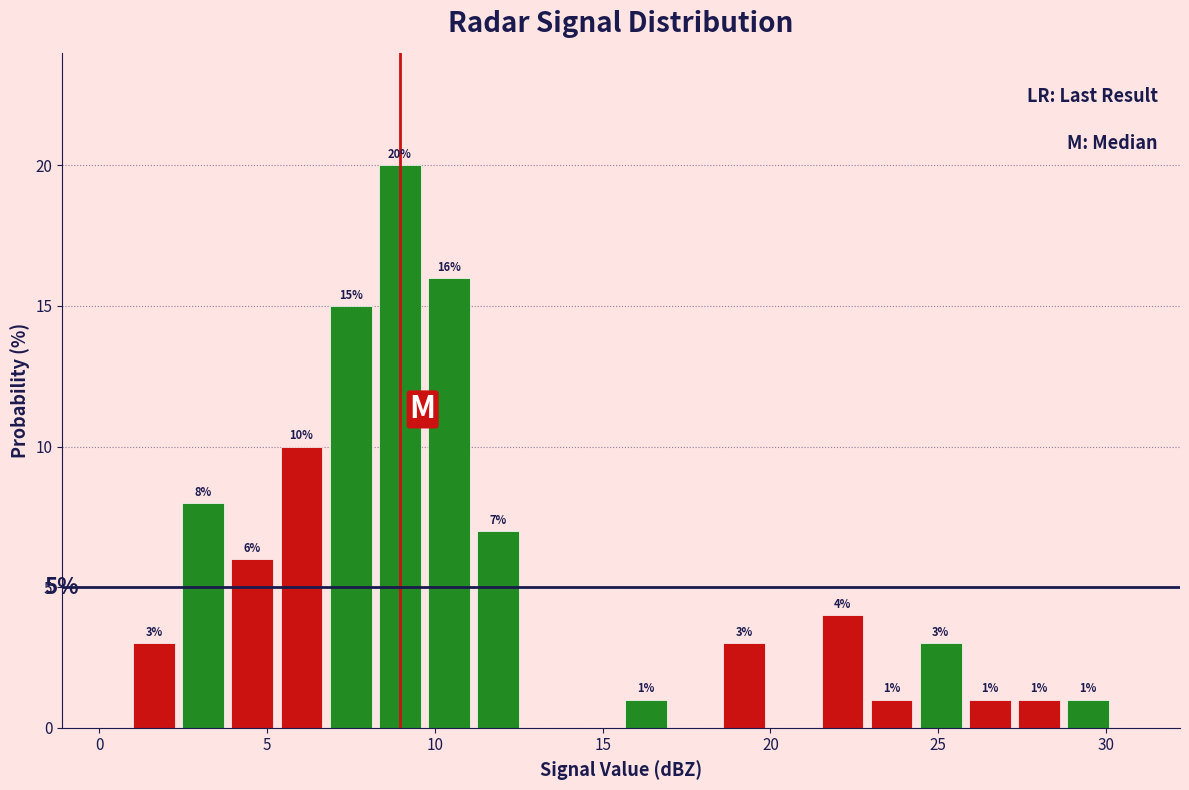

Around what value on the x-axis is the tallest bar? Give the approximate position of its centre, as read against the axis.

9.0